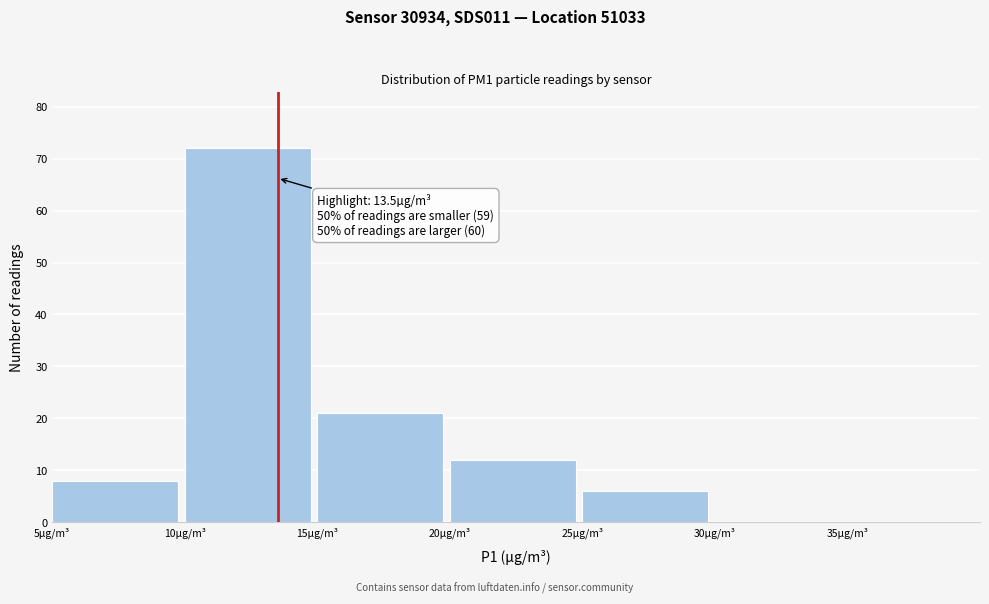

Which range on the x-axis has the tallest bar?

10 to 15